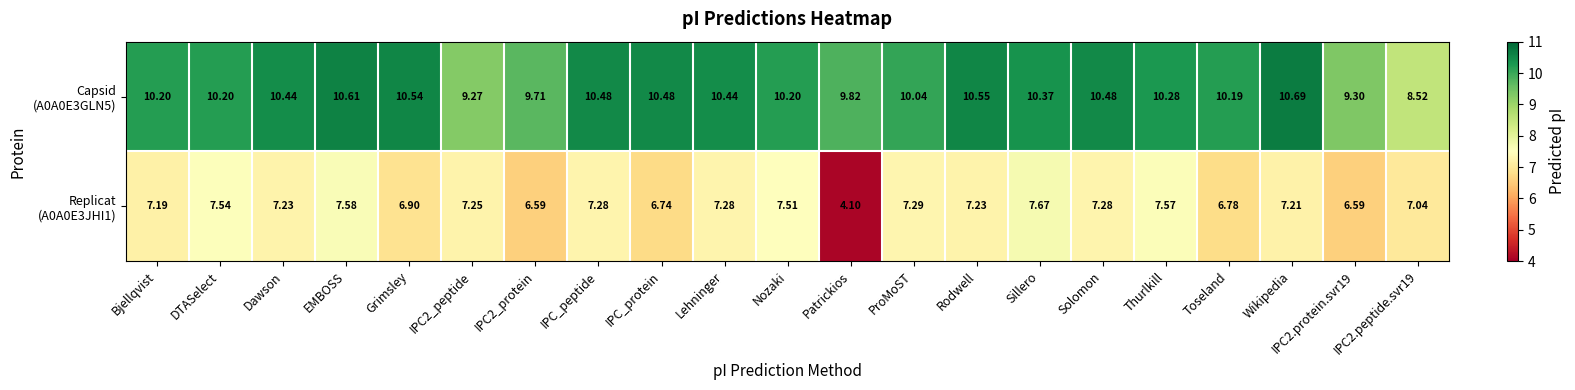

At which category does the chart reach its minimum across all series?

Patrickios